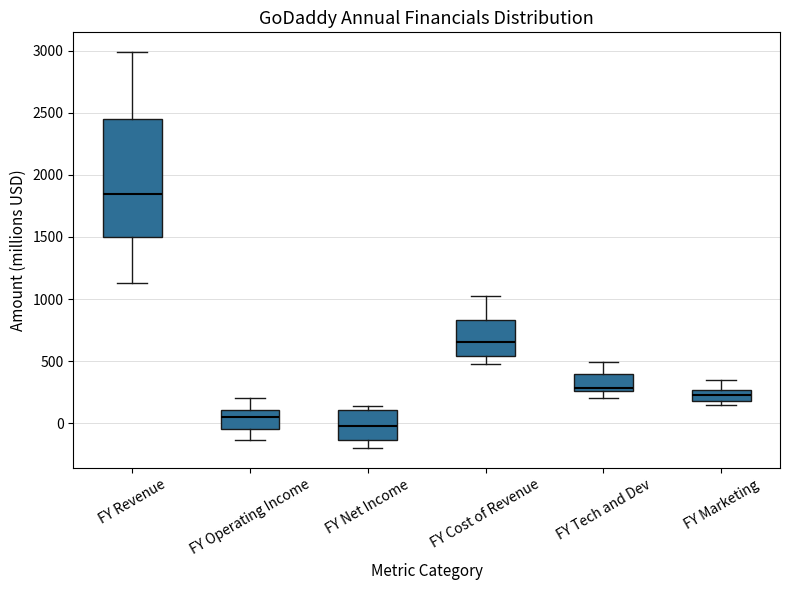

Which box's median line is the lowest?

FY Net Income